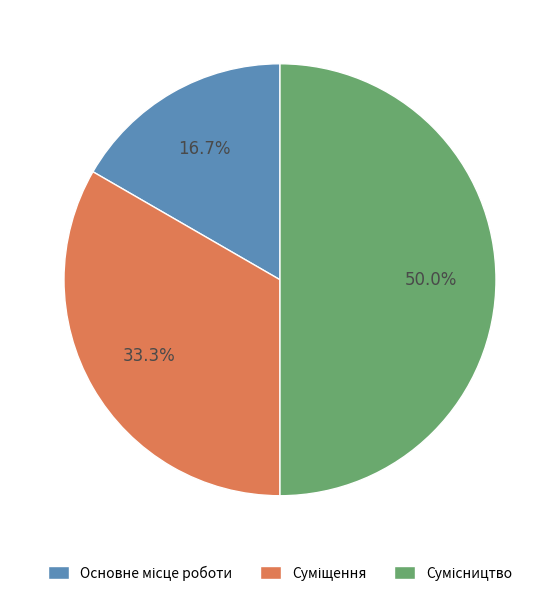

How many segments does this pie chart have?

3